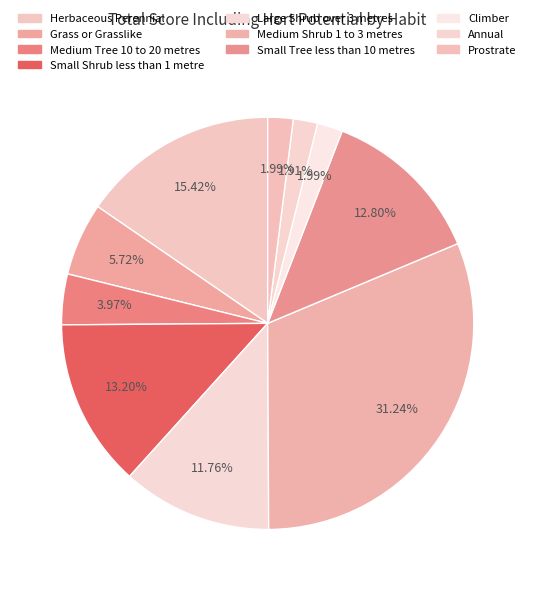

Does Prostrate represent more than half of the total?

No